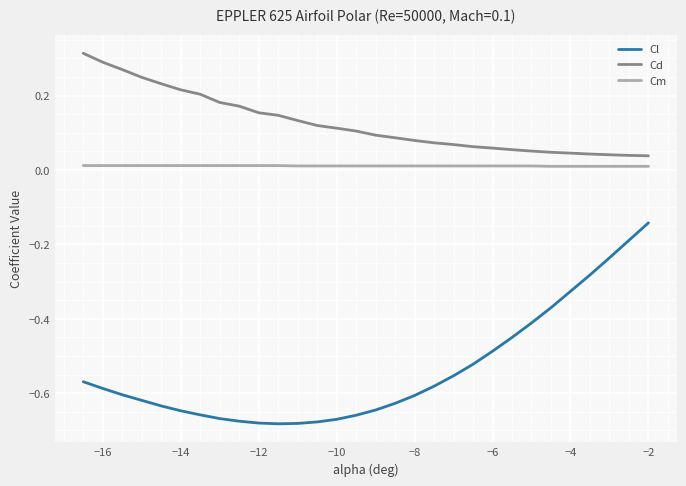

True or false: Cm and Cd cross at least once.

False